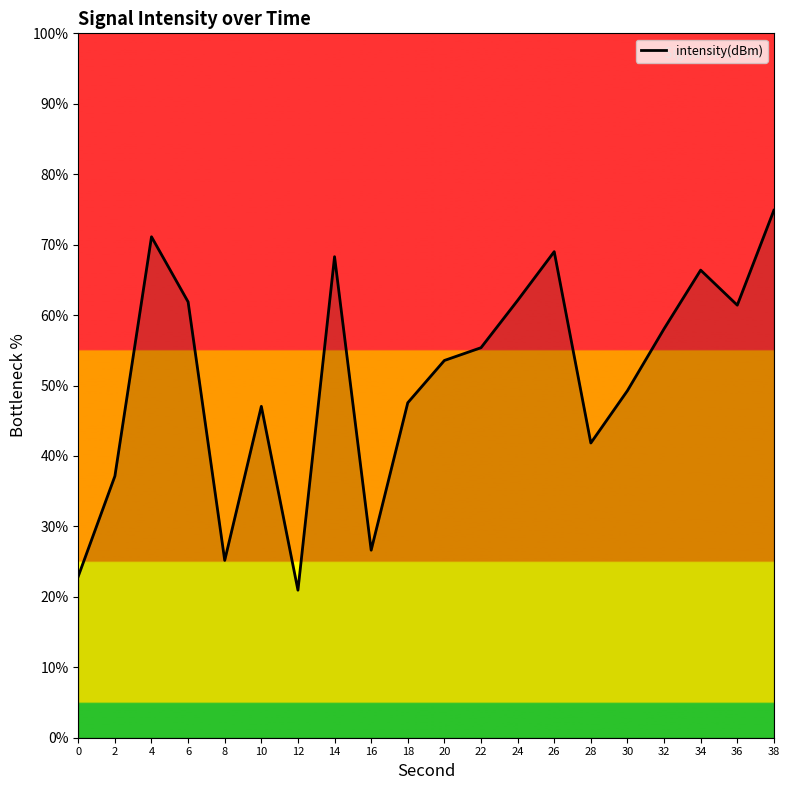

True or false: the data shows 47.0 at 10.

True